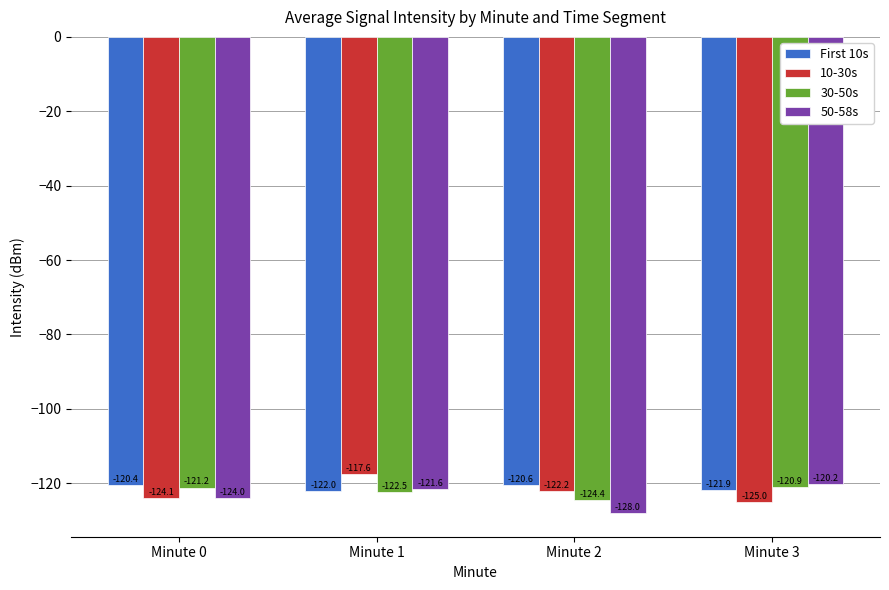

Which series has the largest total across all categories?

First 10s